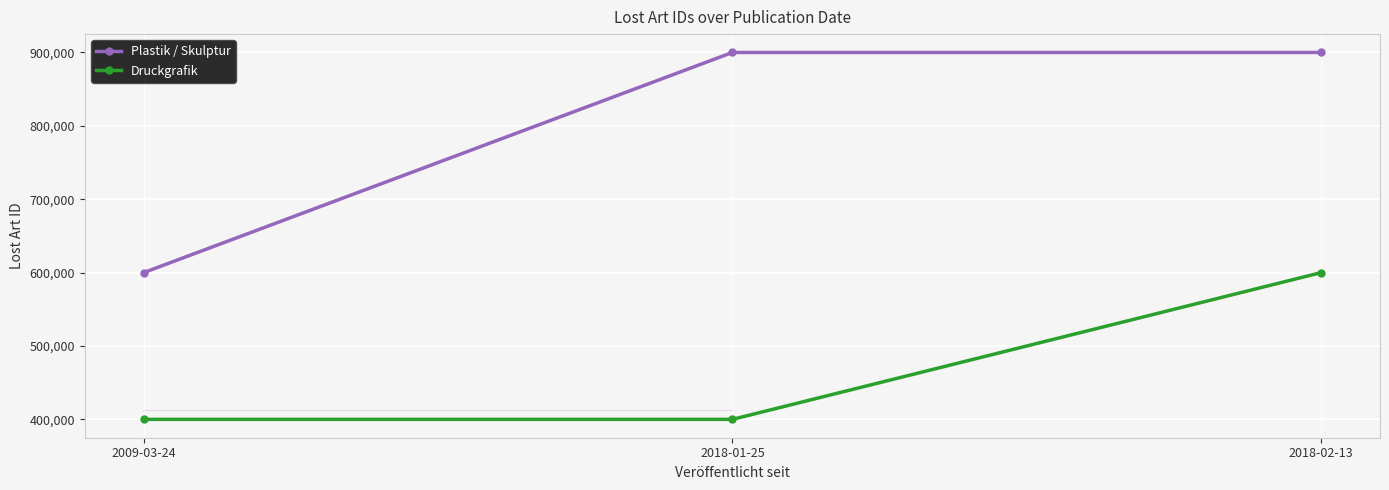

Which series has the largest range (max minus min)?

Plastik / Skulptur